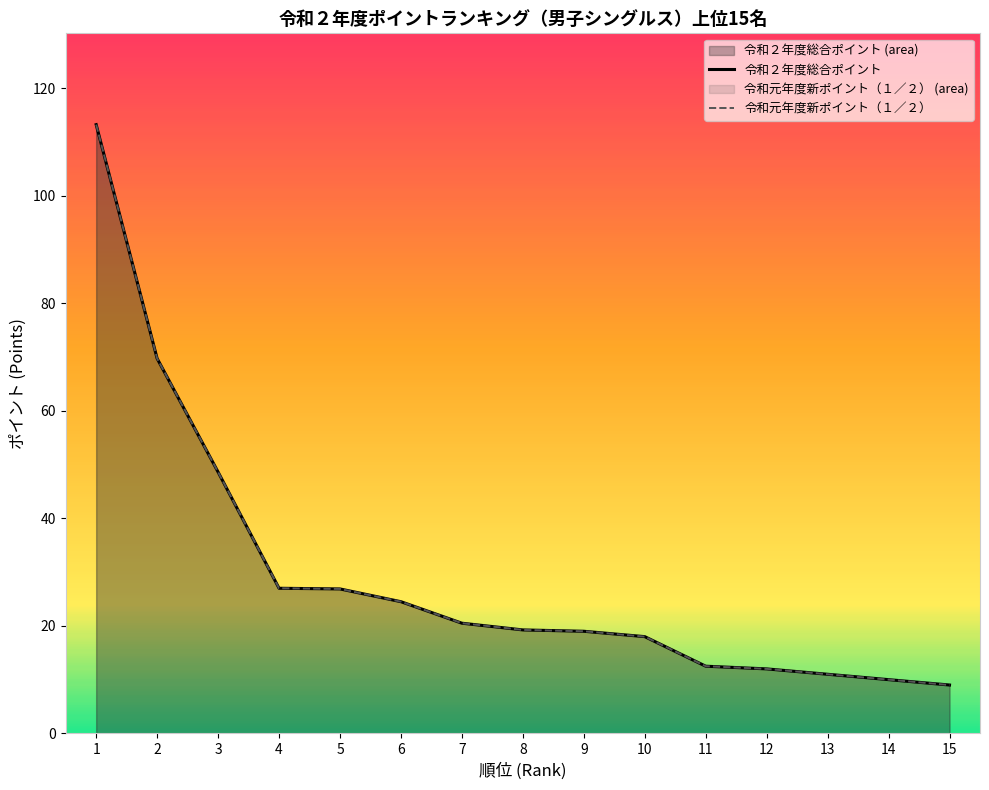

Which series has the widest spread of values?

令和２年度総合ポイント